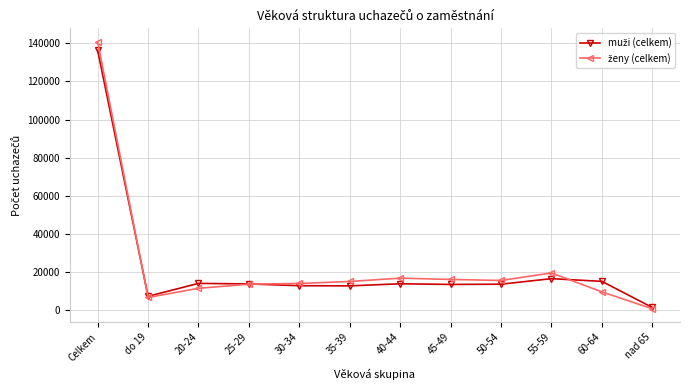

Does the chart display data point markers on the line(s)?

Yes